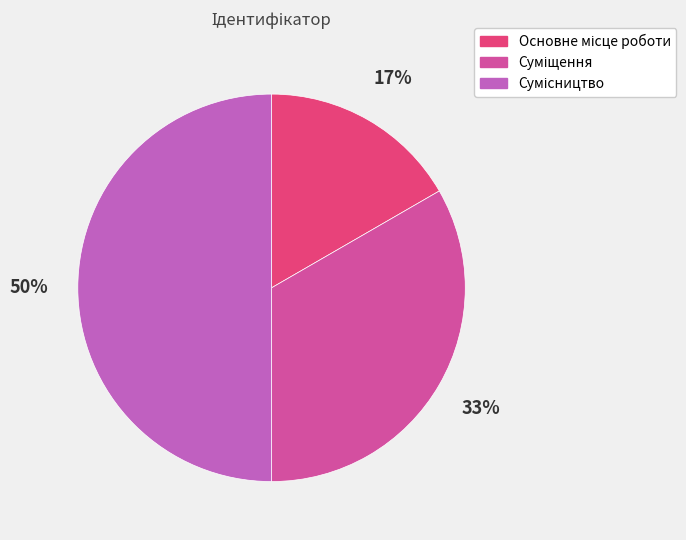

How many slices are in this pie chart?

3